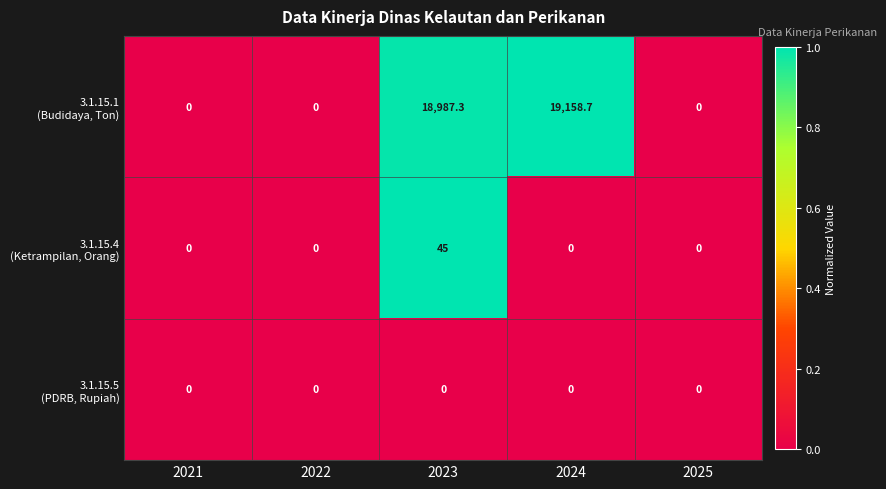

At which category is the sum across all series the highest?

2024